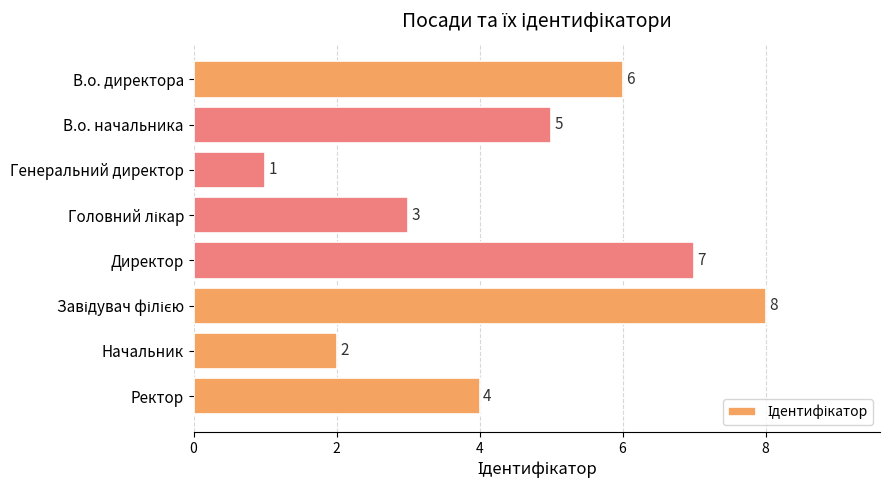

What is the label of the 5th bar from the top?

Директор